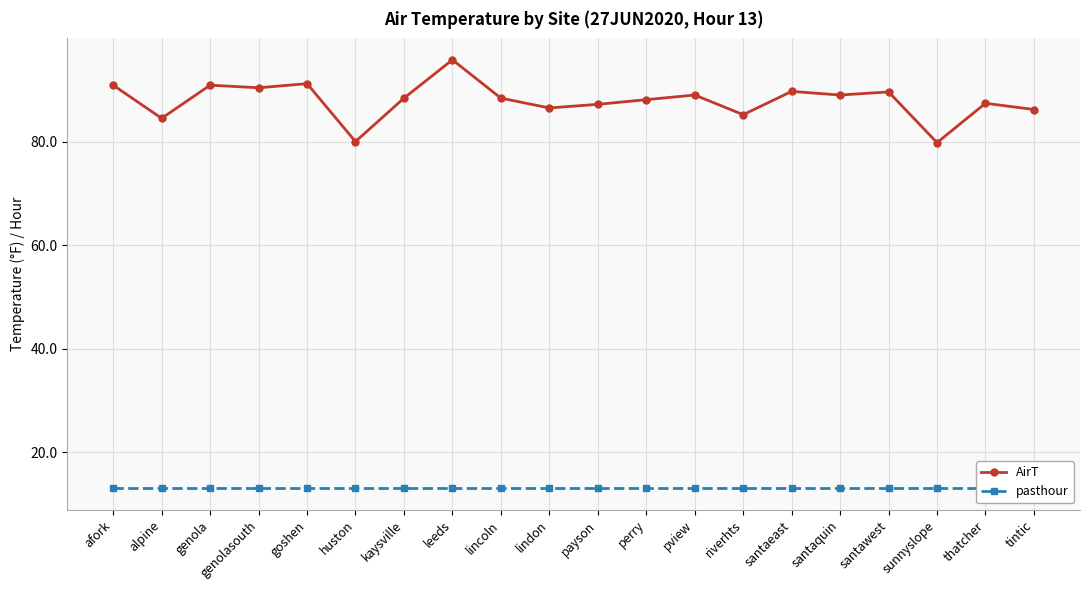

Which label corresponds to the largest value in the chart?

leeds